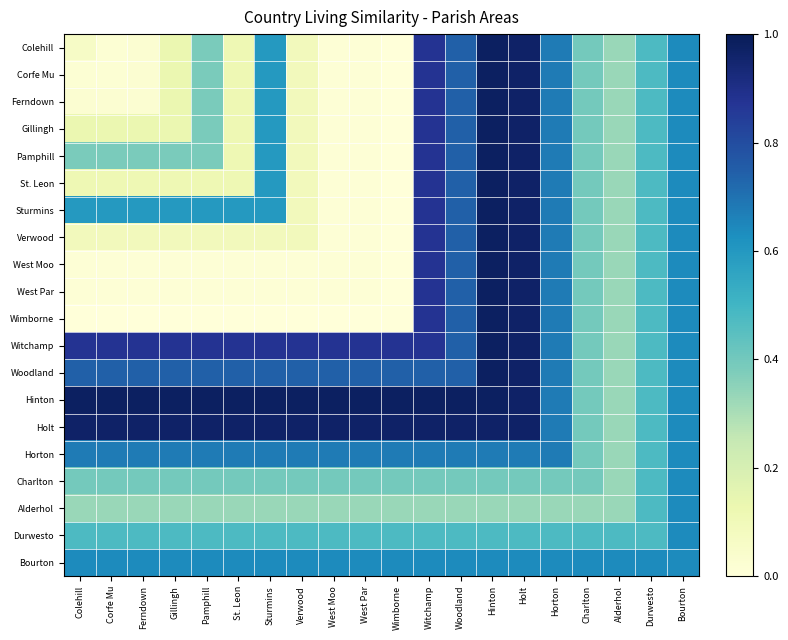

Reading left to right, transcribe all the data shown in this chart.

Colehill: Colehill=0.1	Corfe Mu=0.0	Ferndown=0.0	Gillingh=0.1	Pamphill=0.4	St. Leon=0.1	Sturmins=0.6	Verwood=0.1	West Moo=0.0	West Par=0.0	Wimborne=0.0	Witchamp=0.9	Woodland=0.7	Hinton=1.0	Holt=1.0	Horton=0.7	Charlton=0.4	Alderhol=0.3	Durwesto=0.5	Bourton=0.6
Corfe Mu: Colehill=0.0	Corfe Mu=0.0	Ferndown=0.0	Gillingh=0.1	Pamphill=0.4	St. Leon=0.1	Sturmins=0.6	Verwood=0.1	West Moo=0.0	West Par=0.0	Wimborne=0.0	Witchamp=0.9	Woodland=0.7	Hinton=1.0	Holt=1.0	Horton=0.7	Charlton=0.4	Alderhol=0.3	Durwesto=0.5	Bourton=0.6
Ferndown: Colehill=0.0	Corfe Mu=0.0	Ferndown=0.0	Gillingh=0.1	Pamphill=0.4	St. Leon=0.1	Sturmins=0.6	Verwood=0.1	West Moo=0.0	West Par=0.0	Wimborne=0.0	Witchamp=0.9	Woodland=0.7	Hinton=1.0	Holt=1.0	Horton=0.7	Charlton=0.4	Alderhol=0.3	Durwesto=0.5	Bourton=0.6
Gillingh: Colehill=0.1	Corfe Mu=0.1	Ferndown=0.1	Gillingh=0.1	Pamphill=0.4	St. Leon=0.1	Sturmins=0.6	Verwood=0.1	West Moo=0.0	West Par=0.0	Wimborne=0.0	Witchamp=0.9	Woodland=0.7	Hinton=1.0	Holt=1.0	Horton=0.7	Charlton=0.4	Alderhol=0.3	Durwesto=0.5	Bourton=0.6
Pamphill: Colehill=0.4	Corfe Mu=0.4	Ferndown=0.4	Gillingh=0.4	Pamphill=0.4	St. Leon=0.1	Sturmins=0.6	Verwood=0.1	West Moo=0.0	West Par=0.0	Wimborne=0.0	Witchamp=0.9	Woodland=0.7	Hinton=1.0	Holt=1.0	Horton=0.7	Charlton=0.4	Alderhol=0.3	Durwesto=0.5	Bourton=0.6
St. Leon: Colehill=0.1	Corfe Mu=0.1	Ferndown=0.1	Gillingh=0.1	Pamphill=0.1	St. Leon=0.1	Sturmins=0.6	Verwood=0.1	West Moo=0.0	West Par=0.0	Wimborne=0.0	Witchamp=0.9	Woodland=0.7	Hinton=1.0	Holt=1.0	Horton=0.7	Charlton=0.4	Alderhol=0.3	Durwesto=0.5	Bourton=0.6
Sturmins: Colehill=0.6	Corfe Mu=0.6	Ferndown=0.6	Gillingh=0.6	Pamphill=0.6	St. Leon=0.6	Sturmins=0.6	Verwood=0.1	West Moo=0.0	West Par=0.0	Wimborne=0.0	Witchamp=0.9	Woodland=0.7	Hinton=1.0	Holt=1.0	Horton=0.7	Charlton=0.4	Alderhol=0.3	Durwesto=0.5	Bourton=0.6
Verwood: Colehill=0.1	Corfe Mu=0.1	Ferndown=0.1	Gillingh=0.1	Pamphill=0.1	St. Leon=0.1	Sturmins=0.1	Verwood=0.1	West Moo=0.0	West Par=0.0	Wimborne=0.0	Witchamp=0.9	Woodland=0.7	Hinton=1.0	Holt=1.0	Horton=0.7	Charlton=0.4	Alderhol=0.3	Durwesto=0.5	Bourton=0.6
West Moo: Colehill=0.0	Corfe Mu=0.0	Ferndown=0.0	Gillingh=0.0	Pamphill=0.0	St. Leon=0.0	Sturmins=0.0	Verwood=0.0	West Moo=0.0	West Par=0.0	Wimborne=0.0	Witchamp=0.9	Woodland=0.7	Hinton=1.0	Holt=1.0	Horton=0.7	Charlton=0.4	Alderhol=0.3	Durwesto=0.5	Bourton=0.6
West Par: Colehill=0.0	Corfe Mu=0.0	Ferndown=0.0	Gillingh=0.0	Pamphill=0.0	St. Leon=0.0	Sturmins=0.0	Verwood=0.0	West Moo=0.0	West Par=0.0	Wimborne=0.0	Witchamp=0.9	Woodland=0.7	Hinton=1.0	Holt=1.0	Horton=0.7	Charlton=0.4	Alderhol=0.3	Durwesto=0.5	Bourton=0.6
Wimborne: Colehill=0.0	Corfe Mu=0.0	Ferndown=0.0	Gillingh=0.0	Pamphill=0.0	St. Leon=0.0	Sturmins=0.0	Verwood=0.0	West Moo=0.0	West Par=0.0	Wimborne=0.0	Witchamp=0.9	Woodland=0.7	Hinton=1.0	Holt=1.0	Horton=0.7	Charlton=0.4	Alderhol=0.3	Durwesto=0.5	Bourton=0.6
Witchamp: Colehill=0.9	Corfe Mu=0.9	Ferndown=0.9	Gillingh=0.9	Pamphill=0.9	St. Leon=0.9	Sturmins=0.9	Verwood=0.9	West Moo=0.9	West Par=0.9	Wimborne=0.9	Witchamp=0.9	Woodland=0.7	Hinton=1.0	Holt=1.0	Horton=0.7	Charlton=0.4	Alderhol=0.3	Durwesto=0.5	Bourton=0.6
Woodland: Colehill=0.7	Corfe Mu=0.7	Ferndown=0.7	Gillingh=0.7	Pamphill=0.7	St. Leon=0.7	Sturmins=0.7	Verwood=0.7	West Moo=0.7	West Par=0.7	Wimborne=0.7	Witchamp=0.7	Woodland=0.7	Hinton=1.0	Holt=1.0	Horton=0.7	Charlton=0.4	Alderhol=0.3	Durwesto=0.5	Bourton=0.6
Hinton: Colehill=1.0	Corfe Mu=1.0	Ferndown=1.0	Gillingh=1.0	Pamphill=1.0	St. Leon=1.0	Sturmins=1.0	Verwood=1.0	West Moo=1.0	West Par=1.0	Wimborne=1.0	Witchamp=1.0	Woodland=1.0	Hinton=1.0	Holt=1.0	Horton=0.7	Charlton=0.4	Alderhol=0.3	Durwesto=0.5	Bourton=0.6
Holt: Colehill=1.0	Corfe Mu=1.0	Ferndown=1.0	Gillingh=1.0	Pamphill=1.0	St. Leon=1.0	Sturmins=1.0	Verwood=1.0	West Moo=1.0	West Par=1.0	Wimborne=1.0	Witchamp=1.0	Woodland=1.0	Hinton=1.0	Holt=1.0	Horton=0.7	Charlton=0.4	Alderhol=0.3	Durwesto=0.5	Bourton=0.6
Horton: Colehill=0.7	Corfe Mu=0.7	Ferndown=0.7	Gillingh=0.7	Pamphill=0.7	St. Leon=0.7	Sturmins=0.7	Verwood=0.7	West Moo=0.7	West Par=0.7	Wimborne=0.7	Witchamp=0.7	Woodland=0.7	Hinton=0.7	Holt=0.7	Horton=0.7	Charlton=0.4	Alderhol=0.3	Durwesto=0.5	Bourton=0.6
Charlton: Colehill=0.4	Corfe Mu=0.4	Ferndown=0.4	Gillingh=0.4	Pamphill=0.4	St. Leon=0.4	Sturmins=0.4	Verwood=0.4	West Moo=0.4	West Par=0.4	Wimborne=0.4	Witchamp=0.4	Woodland=0.4	Hinton=0.4	Holt=0.4	Horton=0.4	Charlton=0.4	Alderhol=0.3	Durwesto=0.5	Bourton=0.6
Alderhol: Colehill=0.3	Corfe Mu=0.3	Ferndown=0.3	Gillingh=0.3	Pamphill=0.3	St. Leon=0.3	Sturmins=0.3	Verwood=0.3	West Moo=0.3	West Par=0.3	Wimborne=0.3	Witchamp=0.3	Woodland=0.3	Hinton=0.3	Holt=0.3	Horton=0.3	Charlton=0.3	Alderhol=0.3	Durwesto=0.5	Bourton=0.6
Durwesto: Colehill=0.5	Corfe Mu=0.5	Ferndown=0.5	Gillingh=0.5	Pamphill=0.5	St. Leon=0.5	Sturmins=0.5	Verwood=0.5	West Moo=0.5	West Par=0.5	Wimborne=0.5	Witchamp=0.5	Woodland=0.5	Hinton=0.5	Holt=0.5	Horton=0.5	Charlton=0.5	Alderhol=0.5	Durwesto=0.5	Bourton=0.6
Bourton: Colehill=0.6	Corfe Mu=0.6	Ferndown=0.6	Gillingh=0.6	Pamphill=0.6	St. Leon=0.6	Sturmins=0.6	Verwood=0.6	West Moo=0.6	West Par=0.6	Wimborne=0.6	Witchamp=0.6	Woodland=0.6	Hinton=0.6	Holt=0.6	Horton=0.6	Charlton=0.6	Alderhol=0.6	Durwesto=0.6	Bourton=0.6